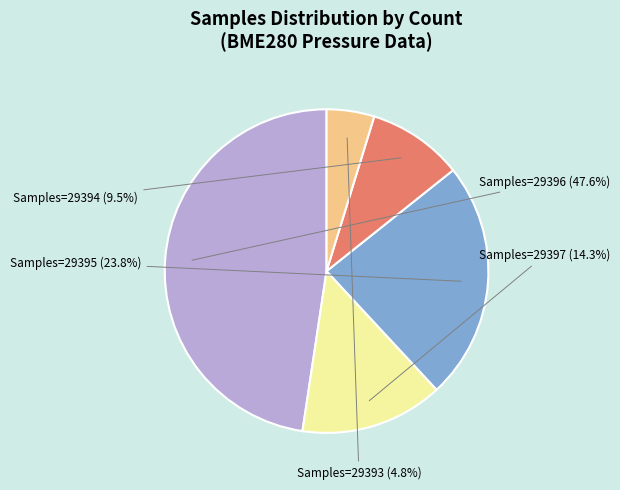

Does any single category account for the majority?

No